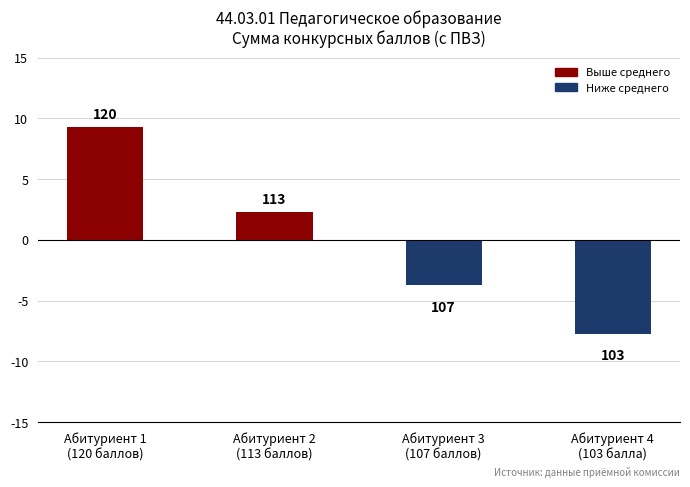

At which category does the chart reach its minimum across all series?

Абитуриент 4
(103 балла)